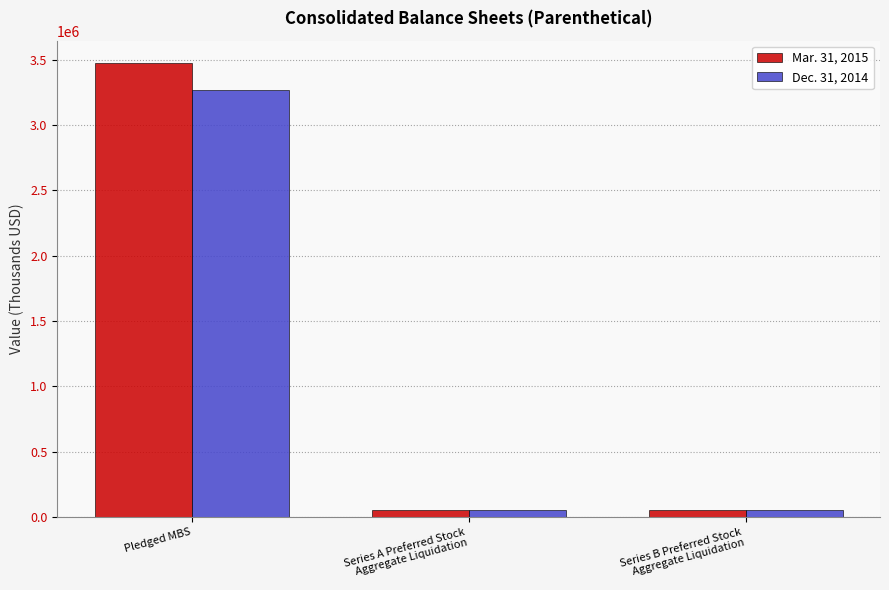

Is it true that Dec. 31, 2014 equals 3265979 at Pledged MBS?

True